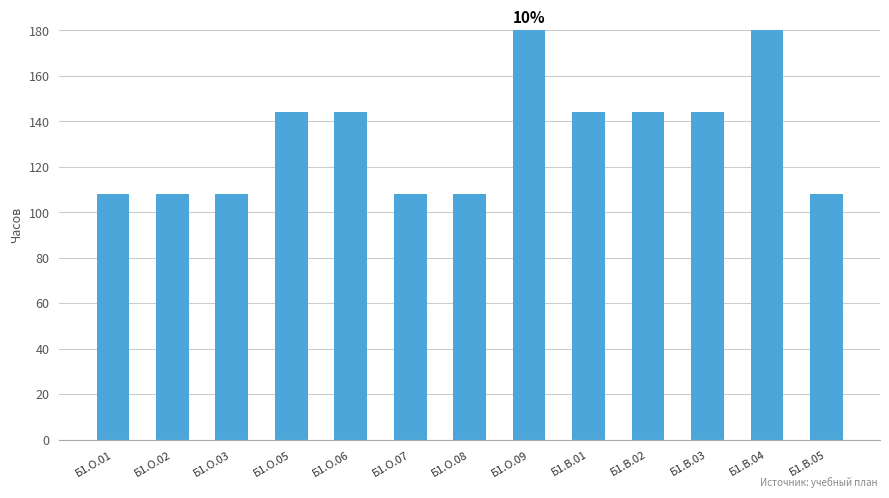

Reading left to right, list all the values displayed in this chart.

Б1.О.01=108	Б1.О.02=108	Б1.О.03=108	Б1.О.05=144	Б1.О.06=144	Б1.О.07=108	Б1.О.08=108	Б1.О.09=180	Б1.В.01=144	Б1.В.02=144	Б1.В.03=144	Б1.В.04=180	Б1.В.05=108